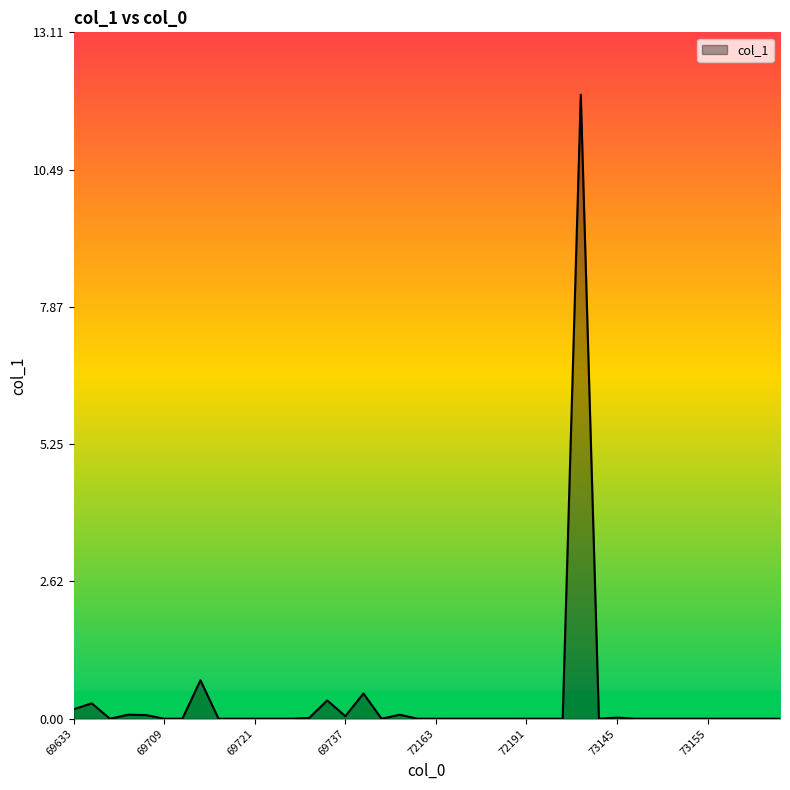

What is the maximum value shown in the chart?

11.9